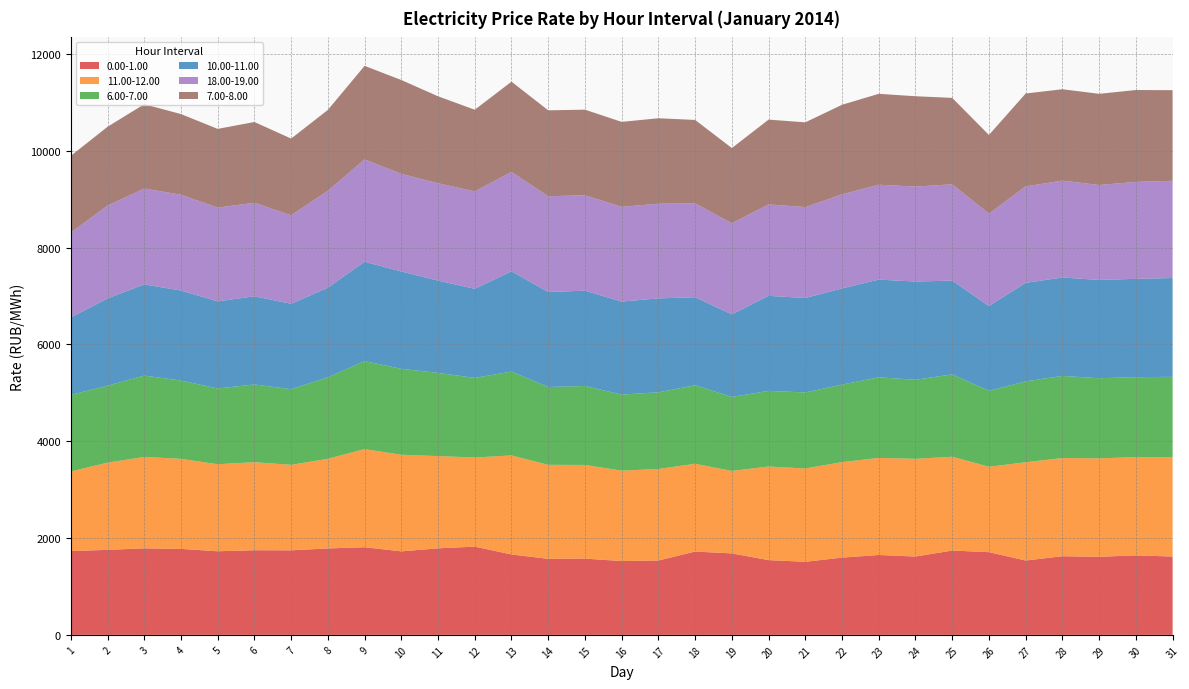

Reading left to right, what are all the values shown in this chart?

0.00-1.00: 1731.2	1756.2	1786.9	1776.2	1727.0	1747.9	1746.1	1785.1	1810.2	1725.2	1787.5	1822.5	1660.9	1570.3	1575.2	1524.5	1535.6	1720.9	1682.7	1543.9	1509.3	1596.0	1650.0	1617.9	1741.8	1708.3	1535.6	1624.3	1613.6	1641.1	1618.5
11.00-12.00: 1644.3	1800.9	1888.3	1860.0	1797.6	1818.8	1766.0	1852.3	2027.2	1995.0	1905.0	1841.3	2045.6	1942.2	1934.8	1867.3	1890.7	1813.2	1703.7	1933.7	1927.3	1972.0	2005.4	2018.5	1937.4	1764.5	2029.3	2028.7	2032.1	2031.8	2047.4
6.00-7.00: 1581.0	1589.2	1680.0	1616.8	1564.9	1605.4	1561.9	1682.8	1816.6	1775.4	1718.5	1644.2	1732.2	1607.4	1631.2	1571.2	1584.3	1622.4	1527.9	1562.6	1570.3	1601.7	1664.4	1633.3	1700.7	1568.8	1671.0	1696.5	1655.4	1649.7	1664.3
10.00-11.00: 1599.6	1801.0	1884.8	1859.3	1799.5	1820.8	1764.2	1850.8	2052.6	2010.9	1906.3	1839.8	2070.9	1962.2	1968.2	1921.6	1939.3	1817.6	1704.3	1962.3	1950.9	1986.0	2017.9	2028.7	1937.4	1750.6	2035.3	2032.2	2030.0	2031.1	2040.3
18.00-19.00: 1751.6	1919.2	1978.8	1980.0	1936.8	1931.6	1829.6	2001.3	2114.7	2016.7	2010.7	2013.0	2053.1	1977.3	1971.2	1956.6	1955.8	1938.6	1884.8	1889.1	1877.8	1943.5	1960.2	1961.3	1989.4	1909.3	1993.1	2001.3	1961.0	2002.7	2008.1
7.00-8.00: 1586.0	1627.8	1741.6	1665.3	1625.3	1668.9	1583.0	1670.6	1931.7	1937.4	1796.3	1686.0	1863.9	1775.1	1767.4	1754.8	1765.3	1723.3	1552.0	1751.2	1750.7	1849.8	1877.8	1866.0	1784.8	1624.3	1917.6	1887.0	1883.3	1897.5	1871.8